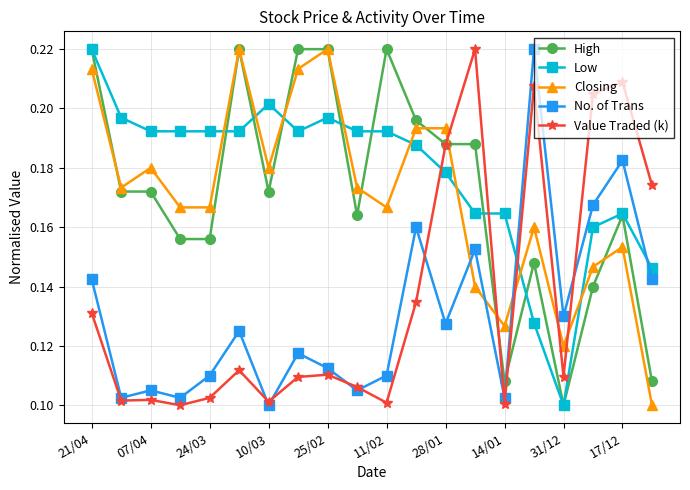

After their last crossing, which series has the higher values: Low or Value Traded (k)?

Value Traded (k)